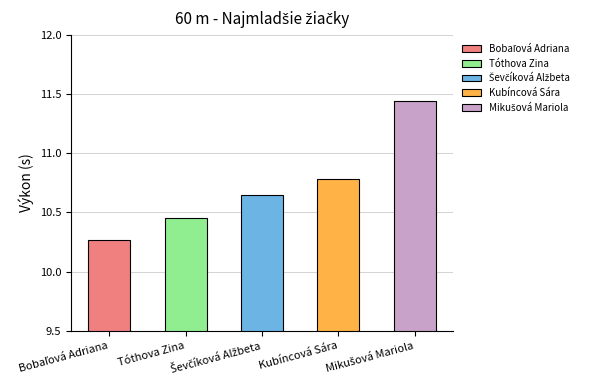

Between Mikušová Mariola and Kubíncová Sára, which is larger?

Mikušová Mariola